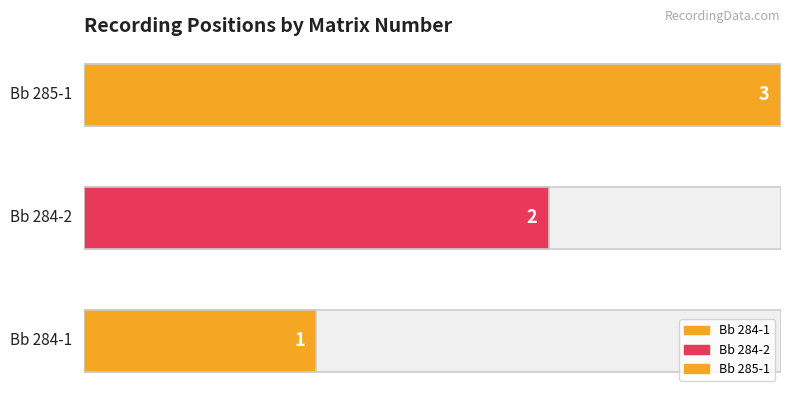

List the labels in order of value, largest first.

Bb 285-1, Bb 284-2, Bb 284-1